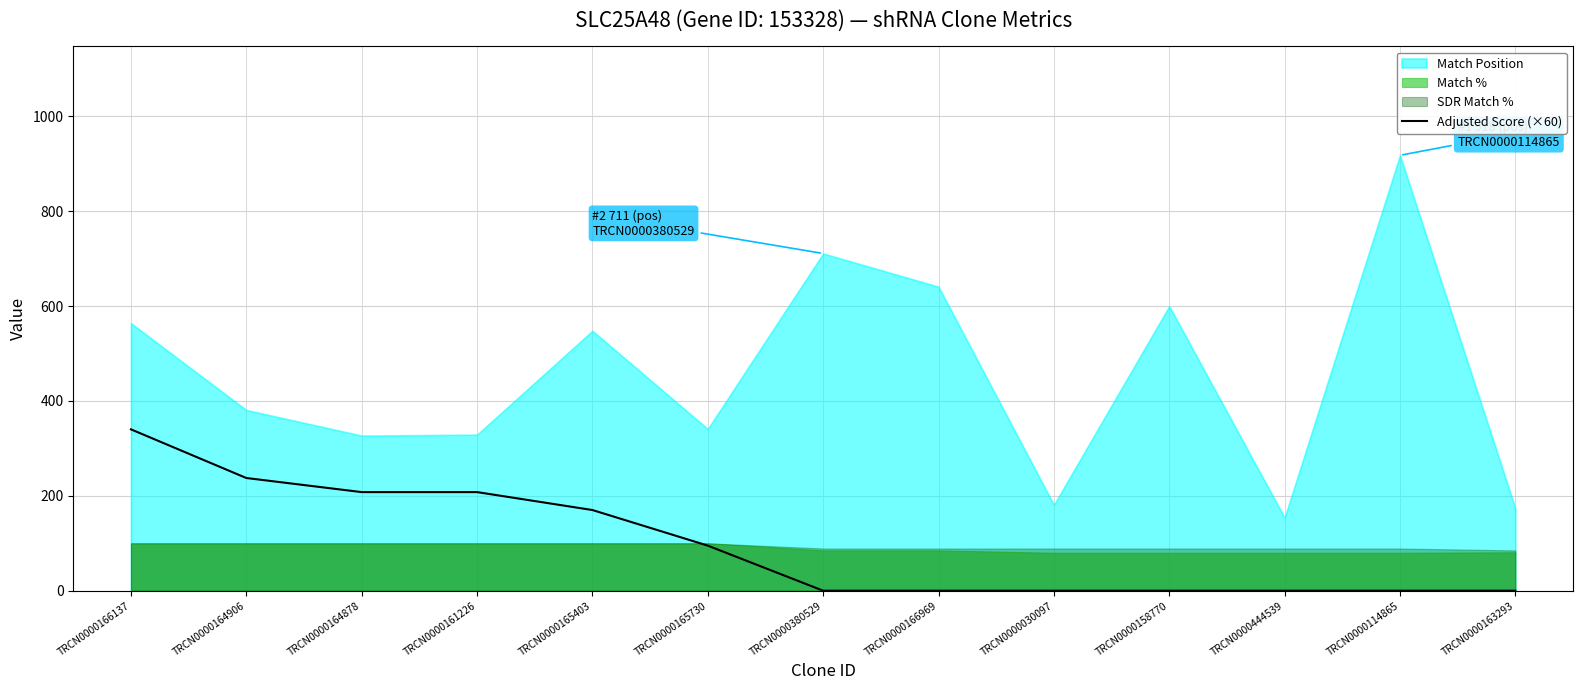

Rank the categories by value from lowest to highest.

TRCN0000380529, TRCN0000166969, TRCN0000030097, TRCN0000158770, TRCN0000444539, TRCN0000114865, TRCN0000163293, TRCN0000165730, TRCN0000165403, TRCN0000164878, TRCN0000161226, TRCN0000164906, TRCN0000166137